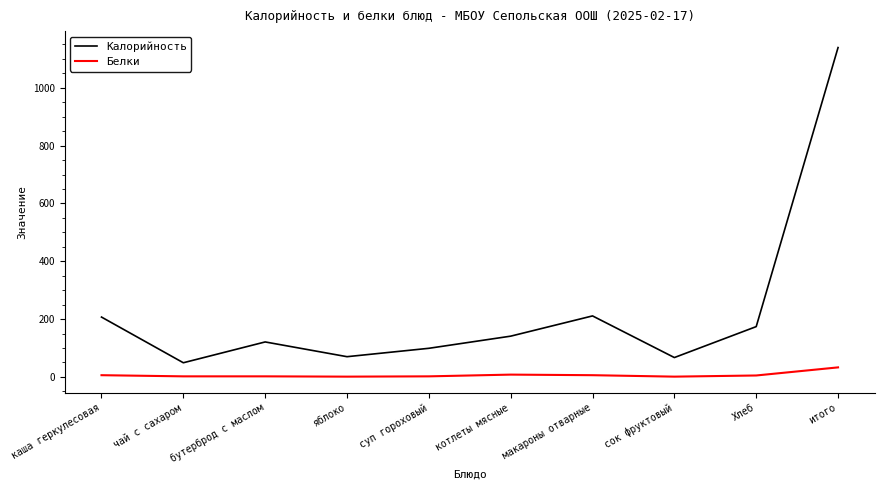

True or false: Белки and Калорийность intersect in this chart.

False